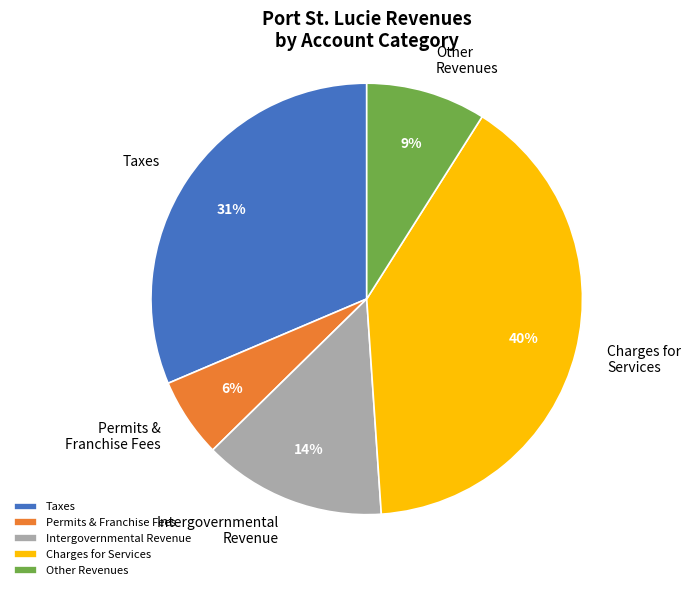

Combined, do Charges for Services and Intergovernmental Revenue account for over 50%?

Yes